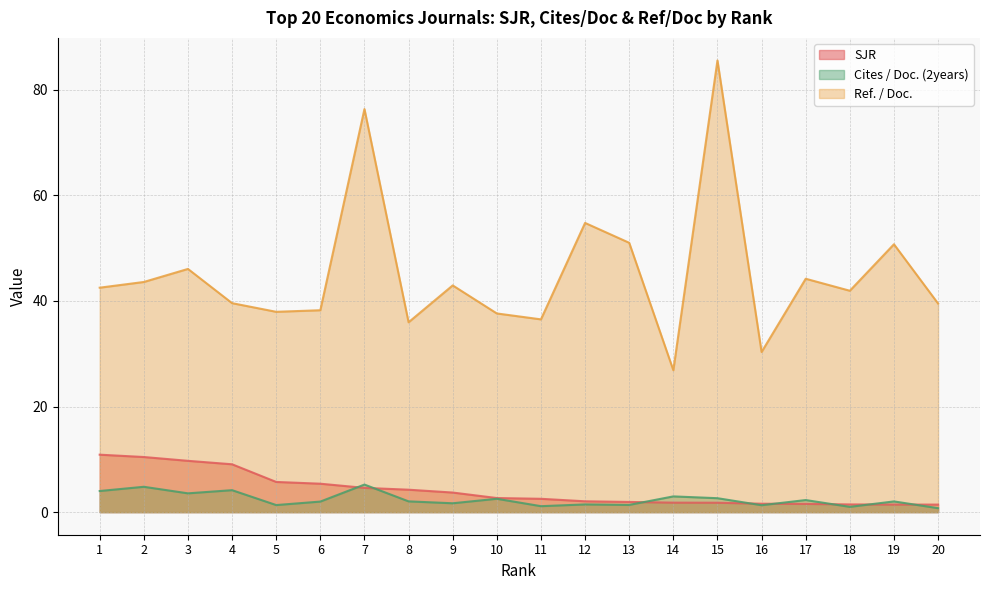

What is the difference between the Cites / Doc. (2years) values at 20 and 18?

0.2